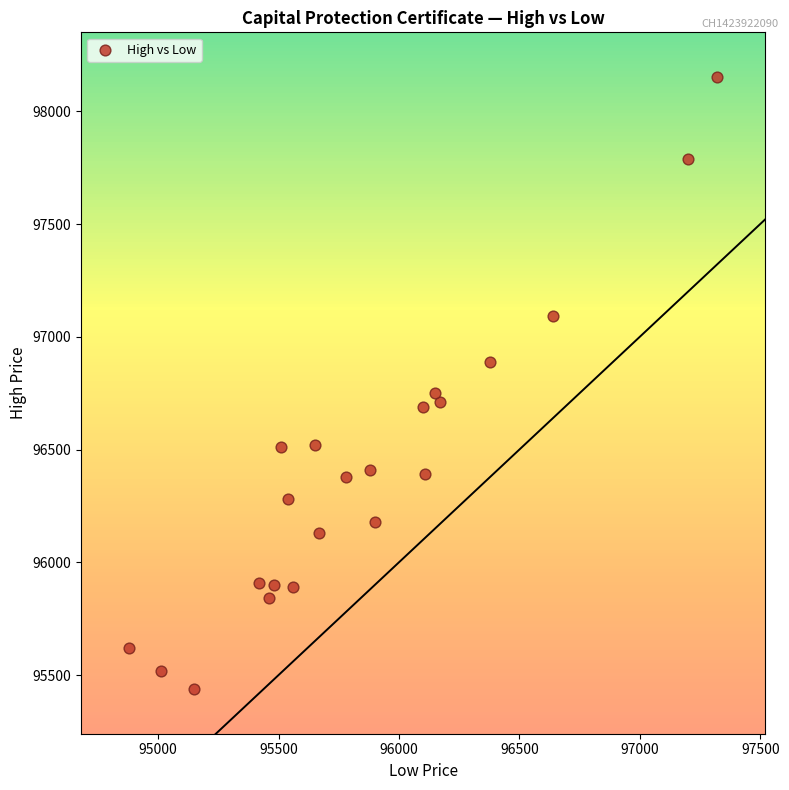

What Y value in the scatter plot is closest to 96795?

96750